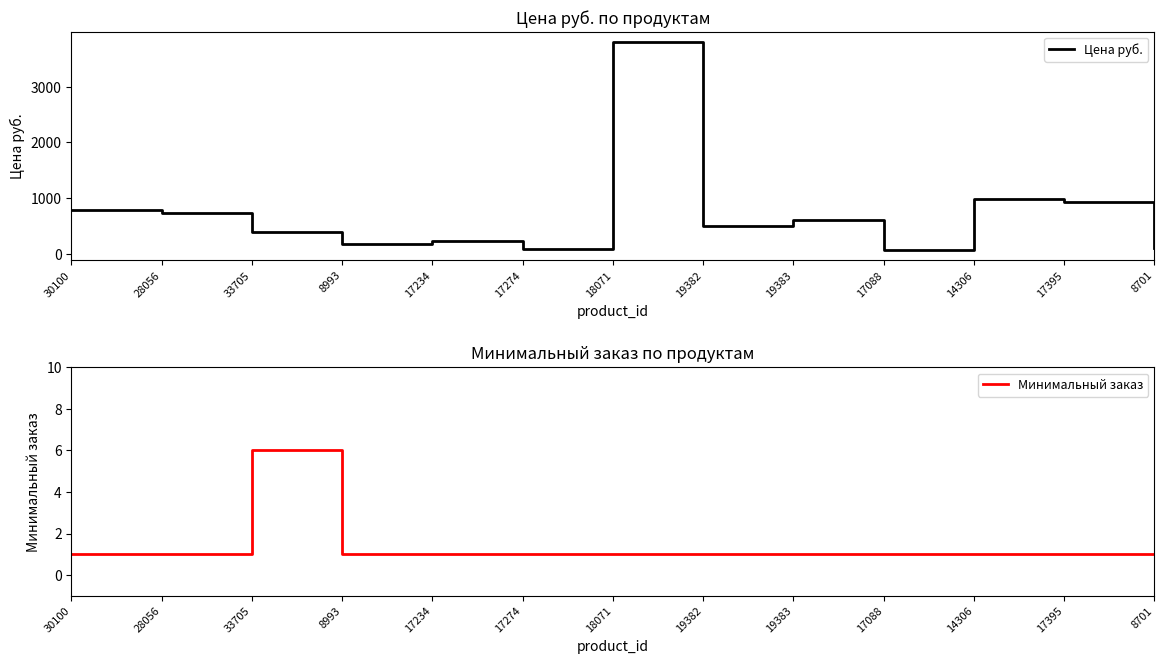

Rank the series by their maximum value, from lowest to highest.

Минимальный заказ, Цена руб.